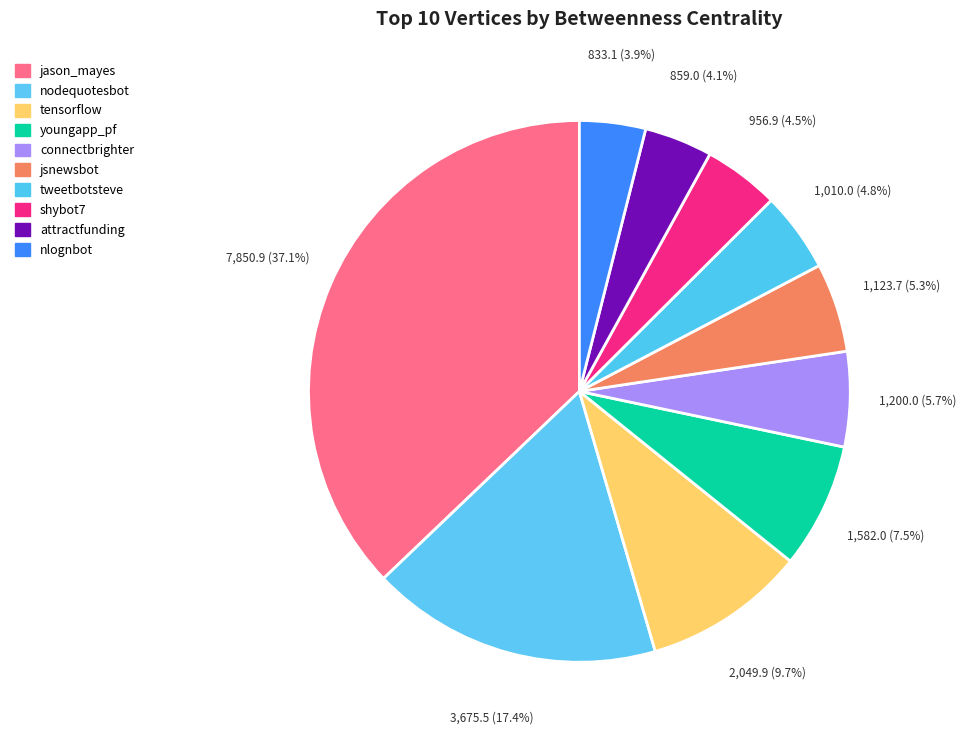

Rank the categories by value from lowest to highest.

nlognbot, attractfunding, shybot7, tweetbotsteve, jsnewsbot, connectbrighter, youngapp_pf, tensorflow, nodequotesbot, jason_mayes